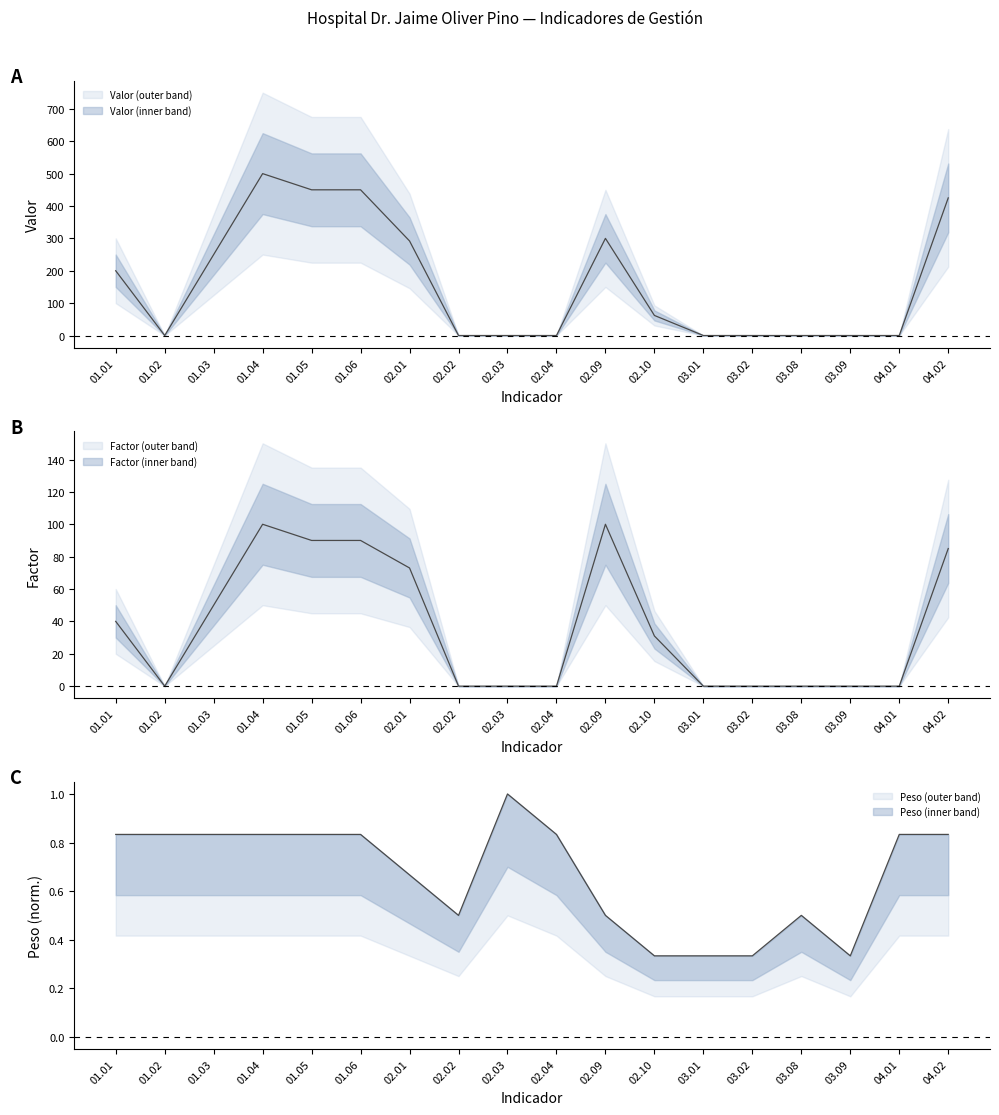

List the labels in order of Valor value, smallest first.

01.02, 02.02, 02.03, 02.04, 03.01, 03.02, 03.08, 03.09, 04.01, 02.10, 01.01, 01.03, 02.01, 02.09, 04.02, 01.05, 01.06, 01.04